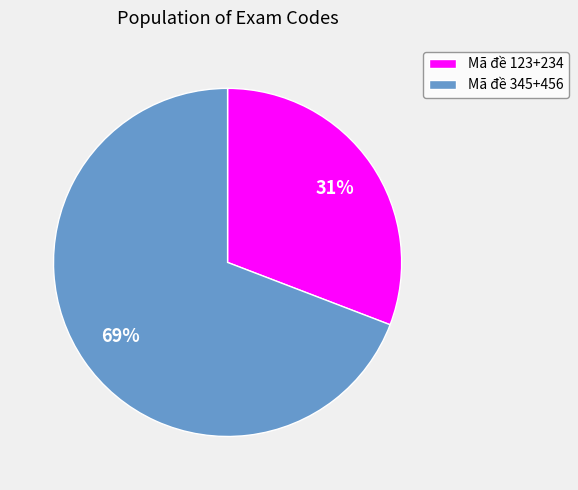

To the nearest percent, what is the difference between the largest and smallest slice percentages?

38%